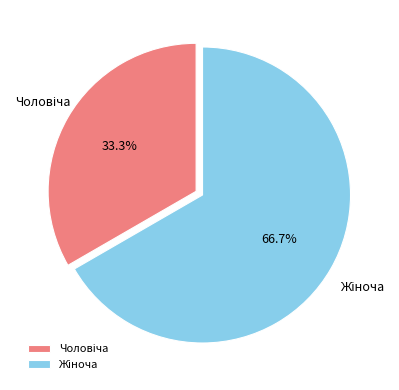

Does any single category account for the majority?

Yes